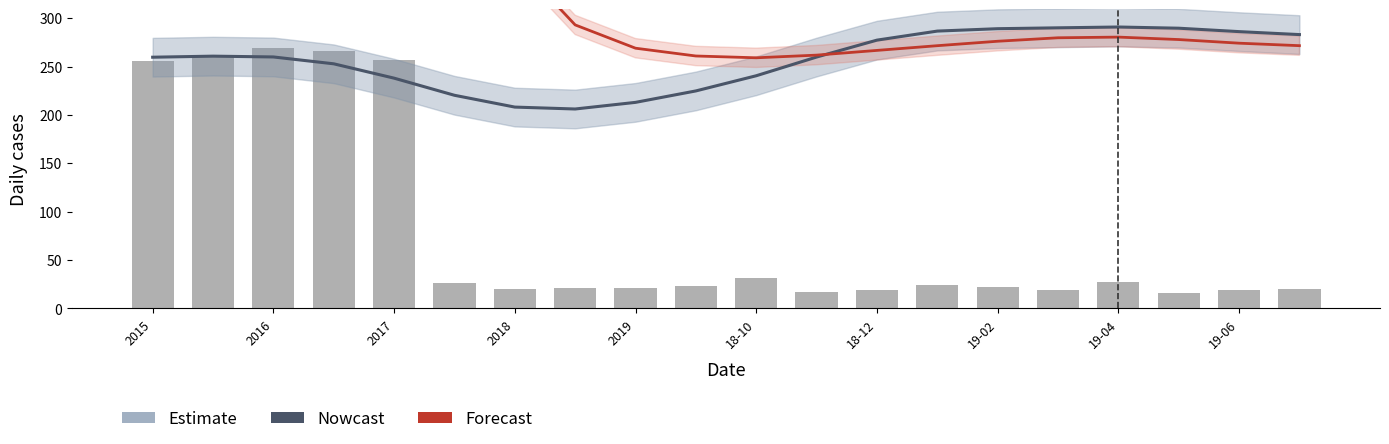

Which series has the largest range (max minus min)?

Forecast